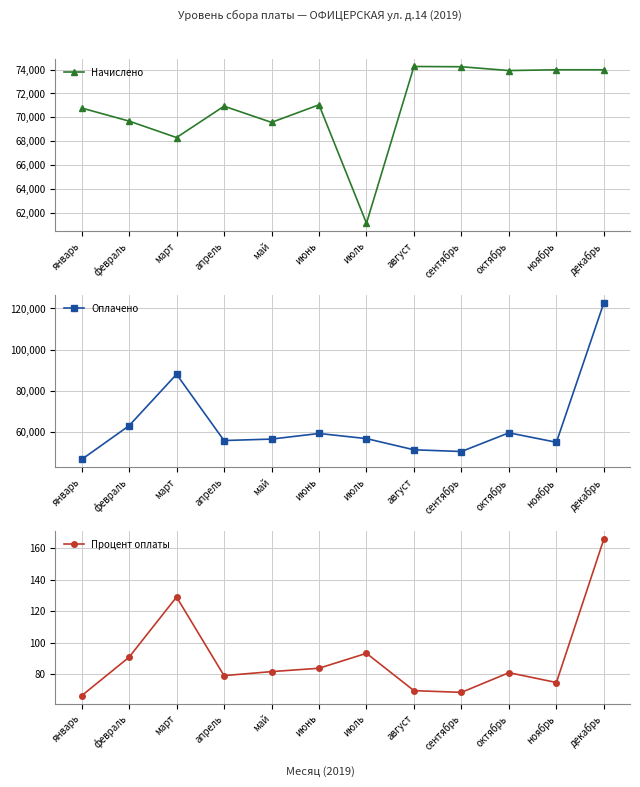

List the series in order of their peak value, lowest first.

Процент оплаты, Начислено, Оплачено